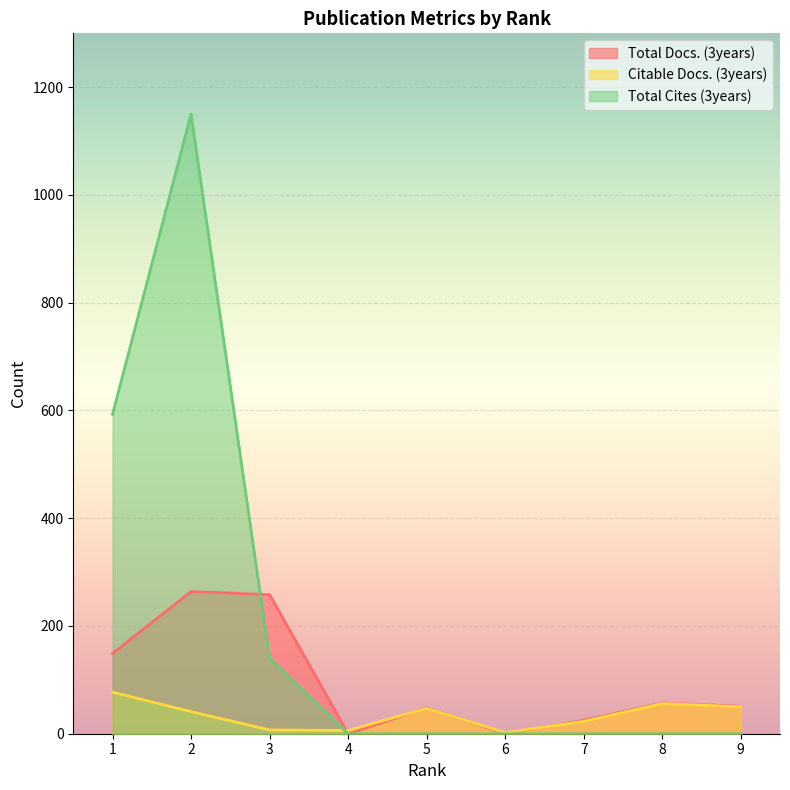

At which category is the sum across all series the highest?

2